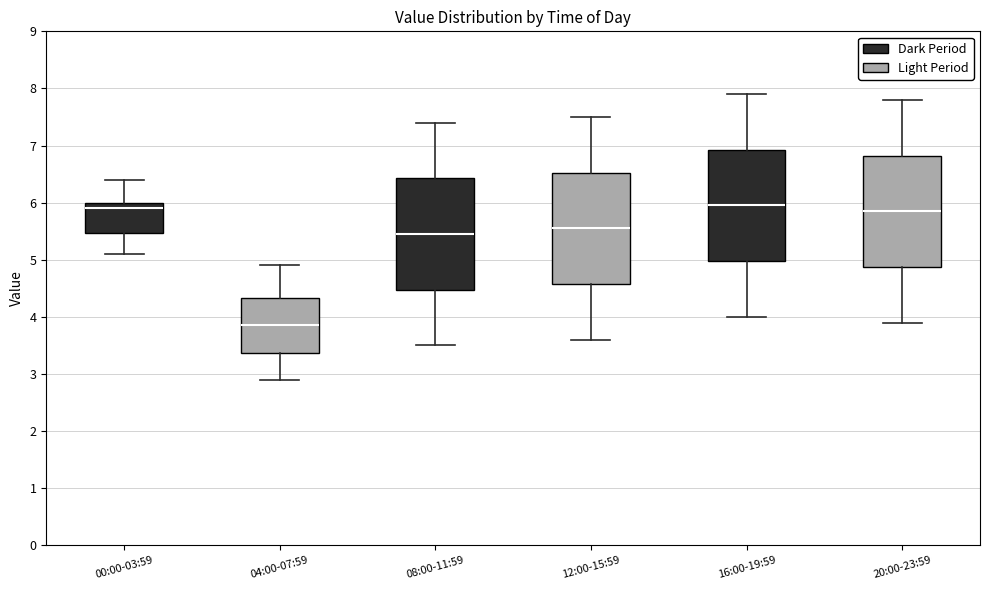

Which box has the lowest median line?

04:00-07:59